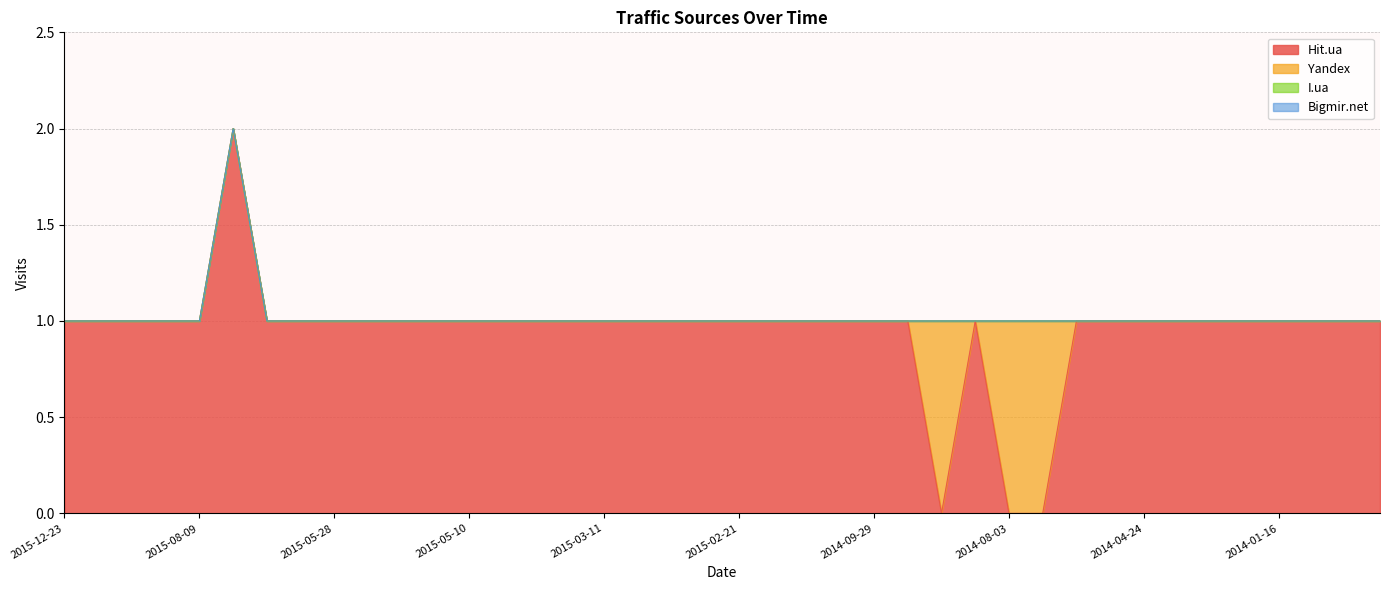

What is the total value across all series at 2015-11-22?

1